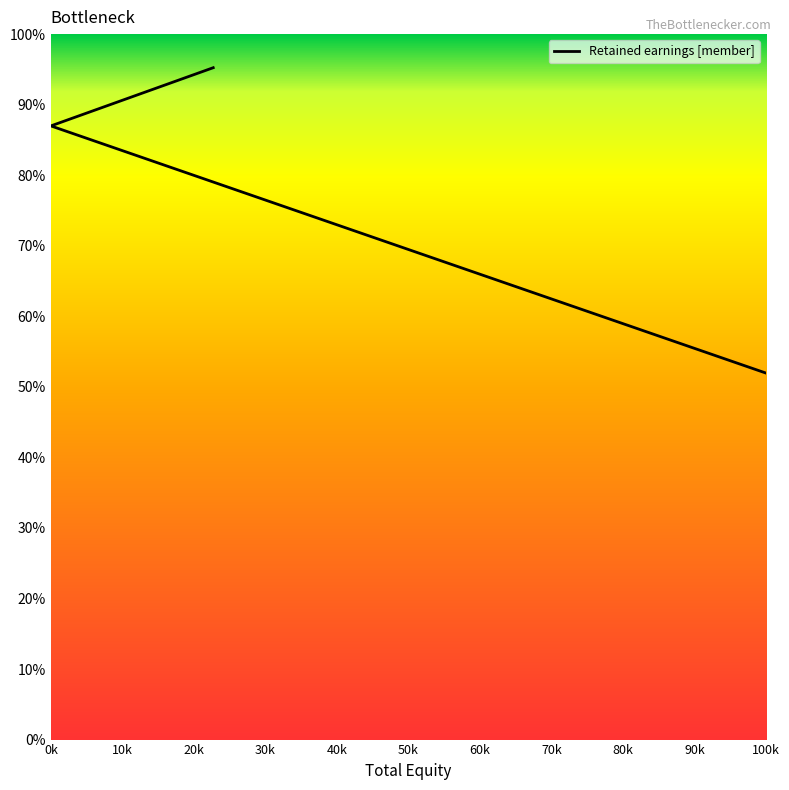

Reading right to left, transcribe all the data shown in this chart.

51.9	87.0	95.2